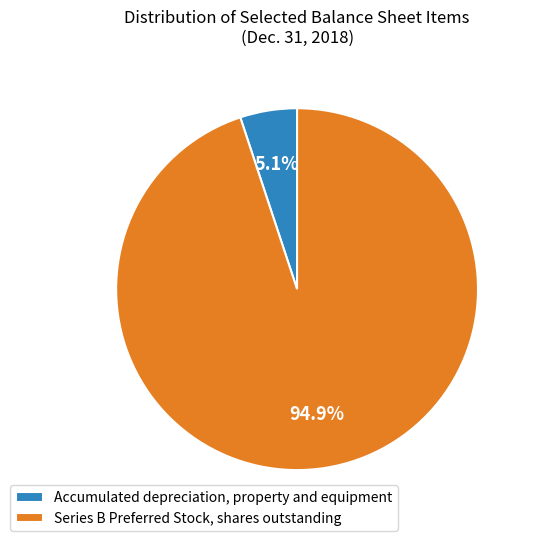

To the nearest percent, what percentage of the pie is Series B Preferred Stock, shares outstanding?

95%